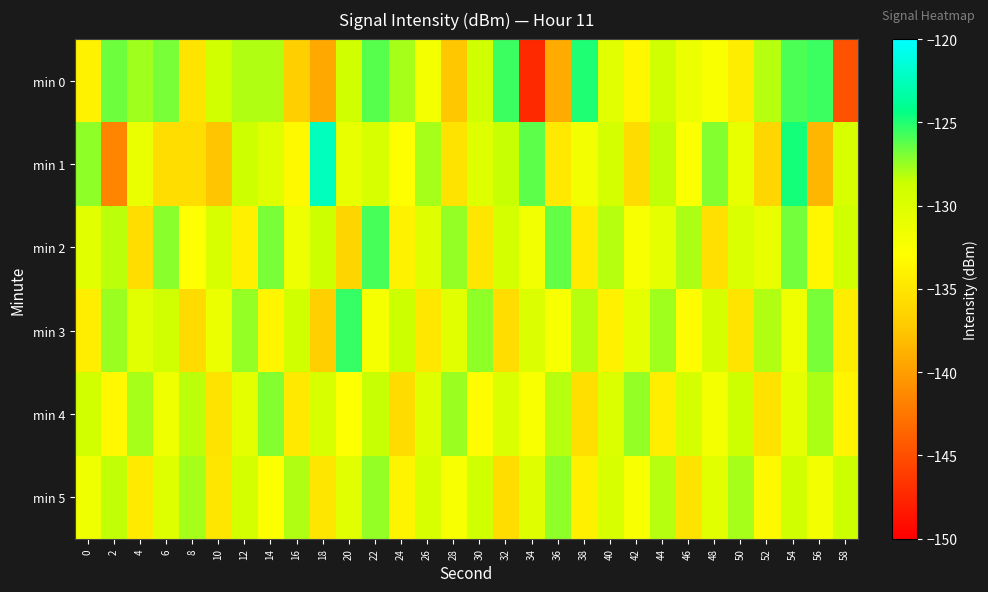

List the series in order of their peak value, highest first.

min 1, min 0, min 3, min 2, min 4, min 5